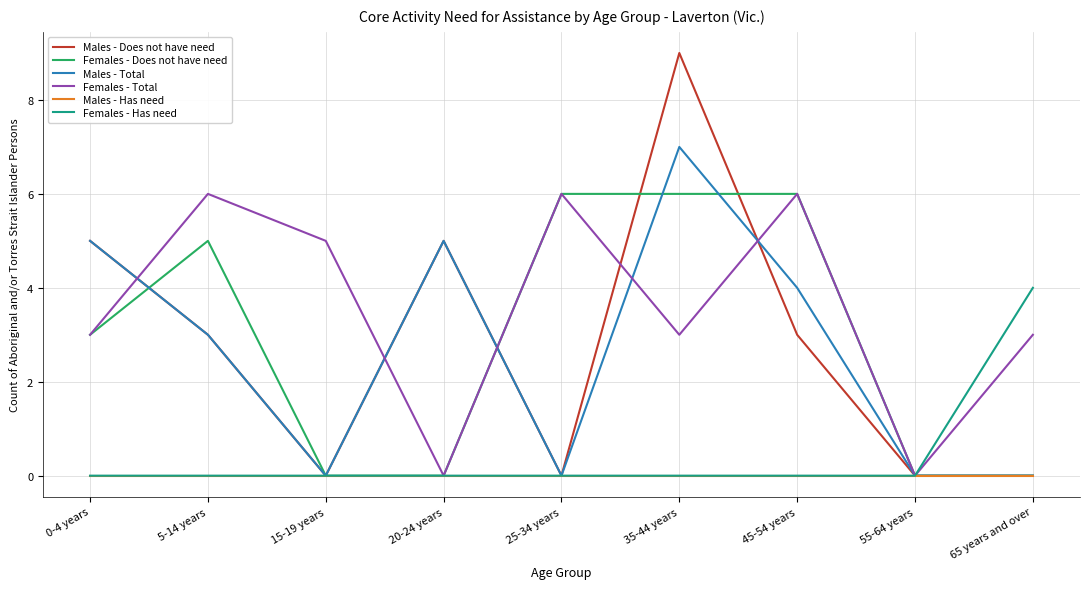

What are all the series names shown in the legend?

Males - Does not have need, Females - Does not have need, Males - Total, Females - Total, Males - Has need, Females - Has need